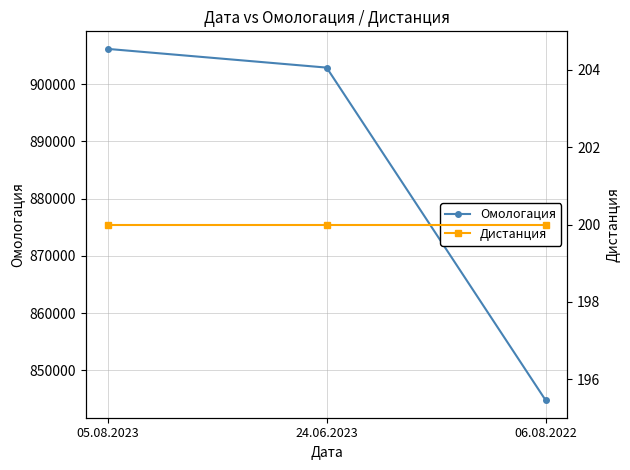

What is the sum of the Дистанция values at 06.08.2022 and 05.08.2023?

400